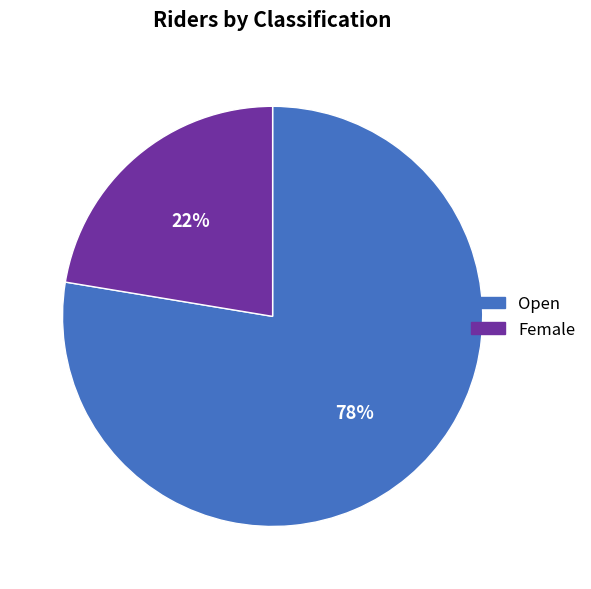

To the nearest percent, what percentage of the pie is Open?

78%